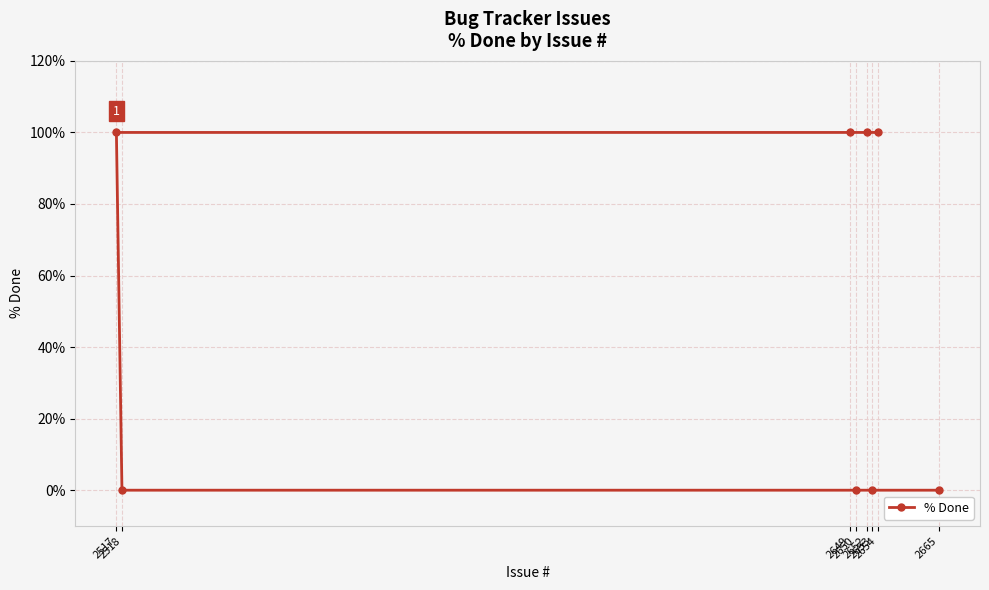

Reading left to right, transcribe all the data shown in this chart.

2517=100	2518=0	2649=100	2650=0	2652=100	2653=0	2654=100	2665=0